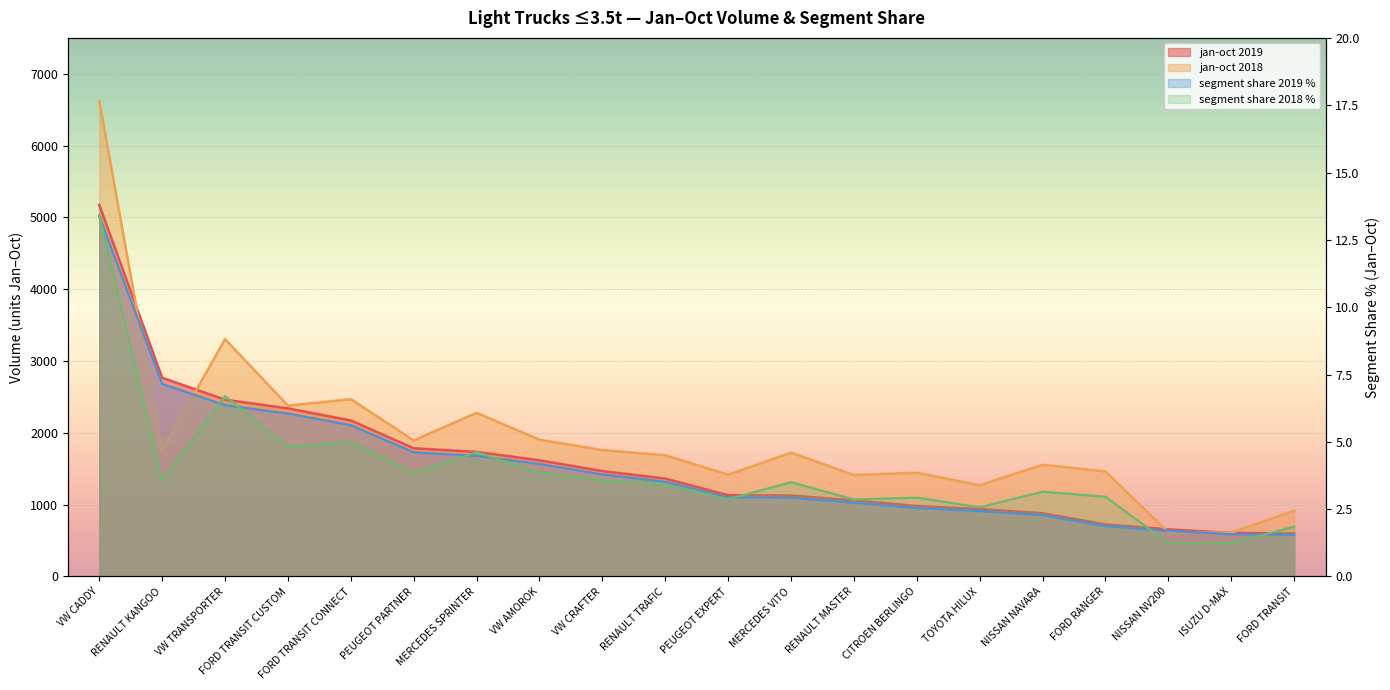

Which category has the lowest value across all series?

NISSAN NV200